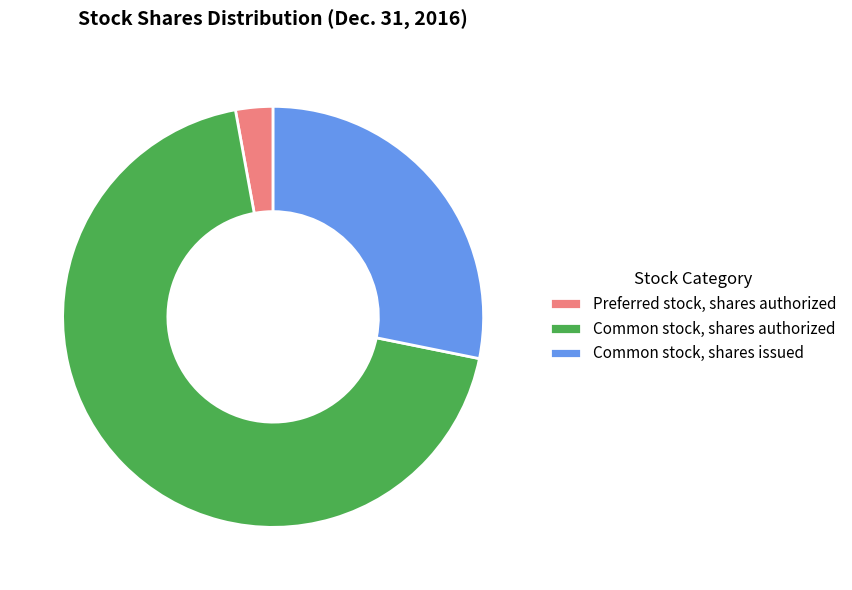

Between Common stock, shares authorized and Preferred stock, shares authorized, which is larger?

Common stock, shares authorized